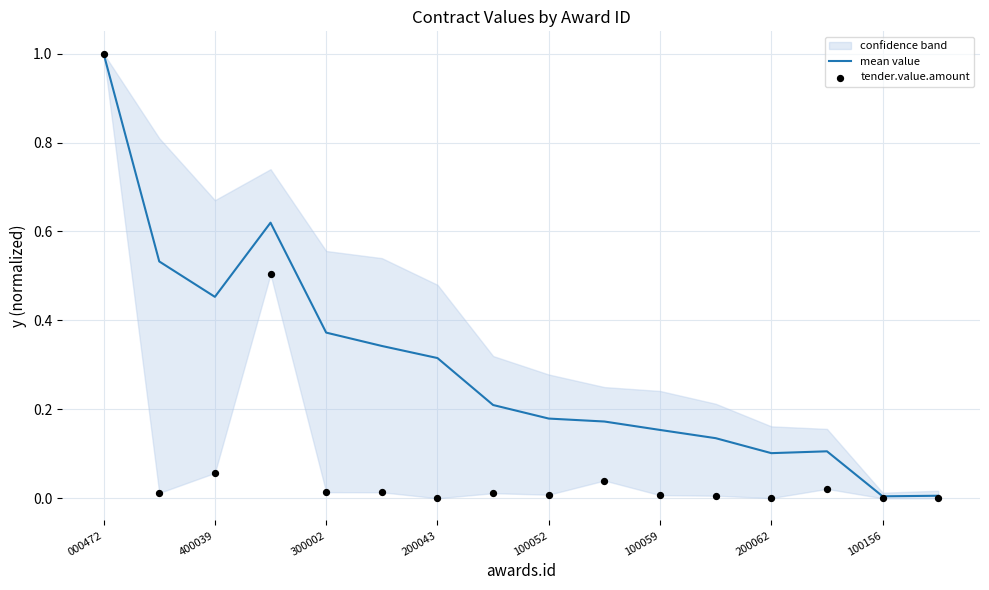

At how many categories does at least one series exceed 0?

16